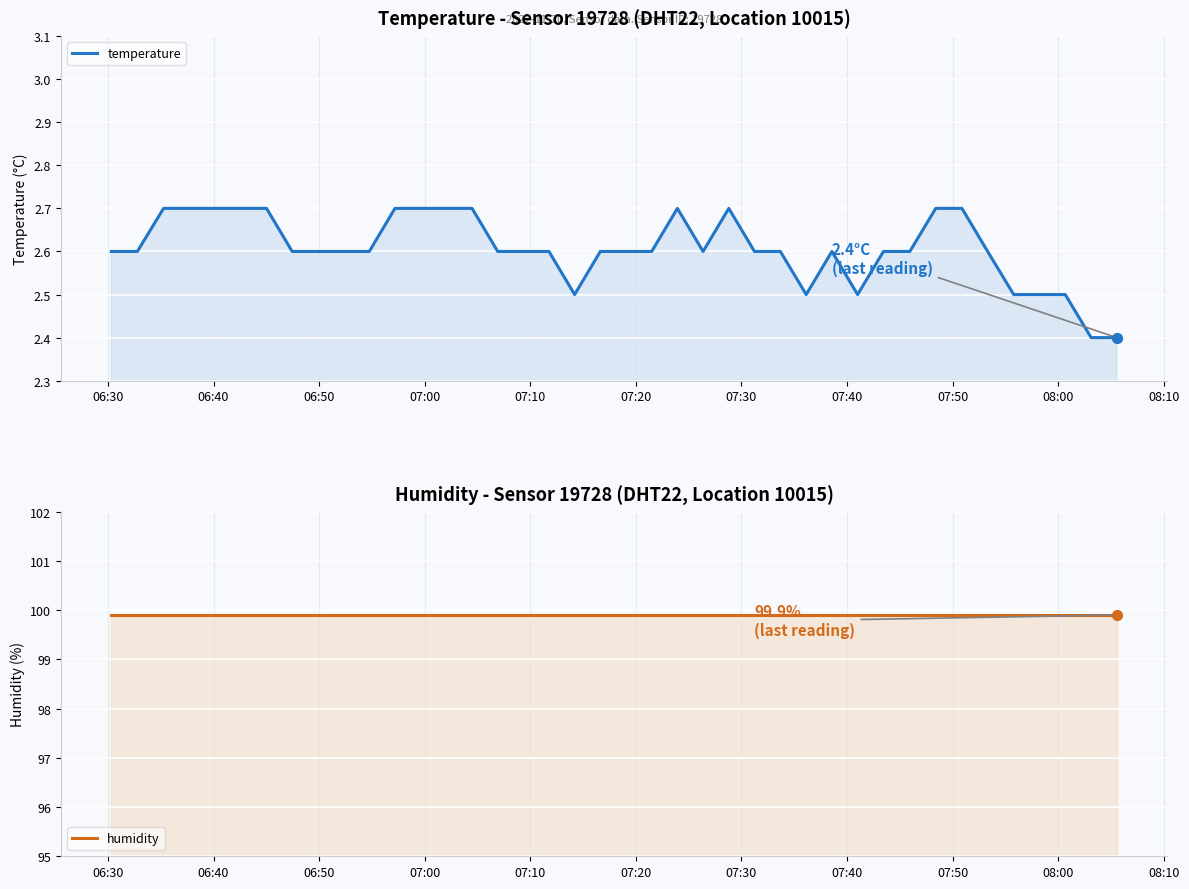

What are all the series names shown in the legend?

temperature, humidity